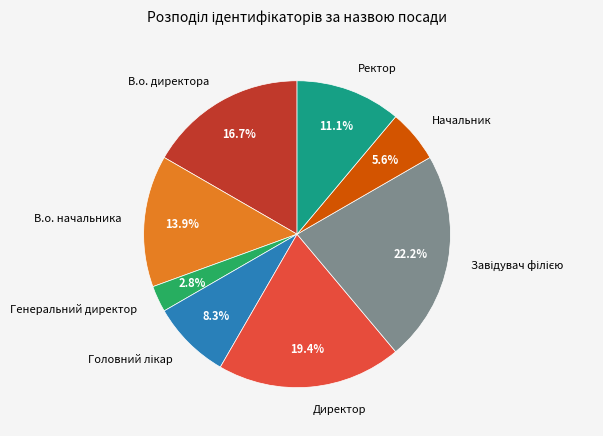

Is it true that Ректор is 11% of the pie?

True